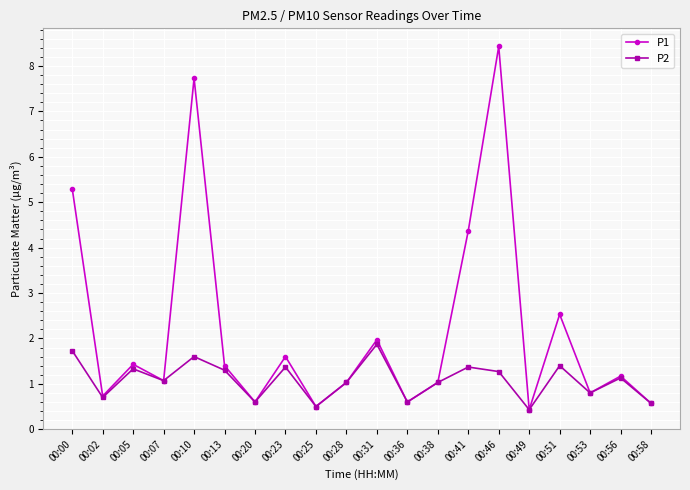

True or false: P1 has a value of 0.8 at 00:53.

True